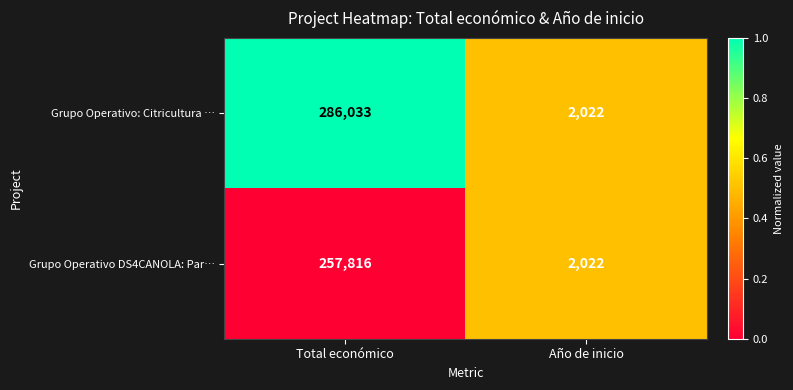

What is the average value of the Grupo Operativo: Citricultura … series?

144028